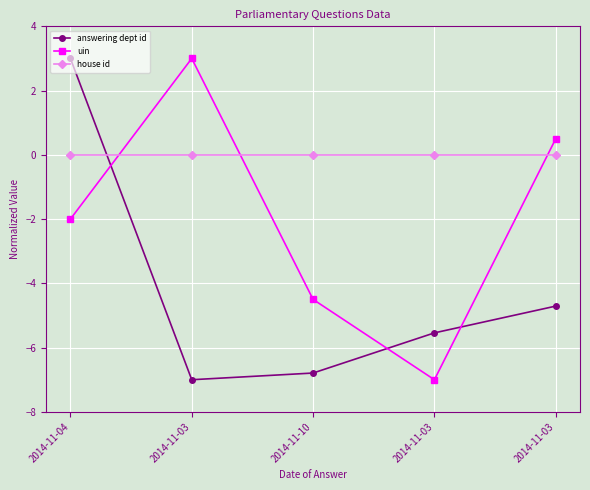

What are all the series names shown in the legend?

answering dept id, uin, house id